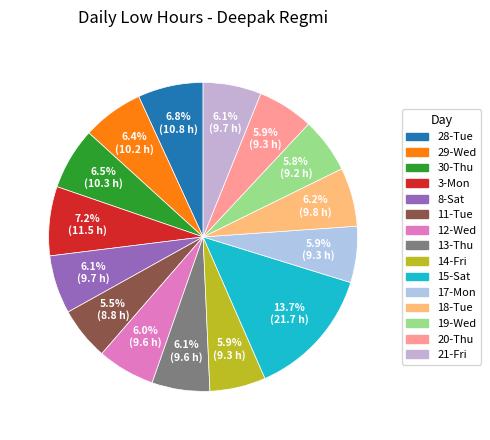

Is it true that 12-Wed is 6% of the pie?

True